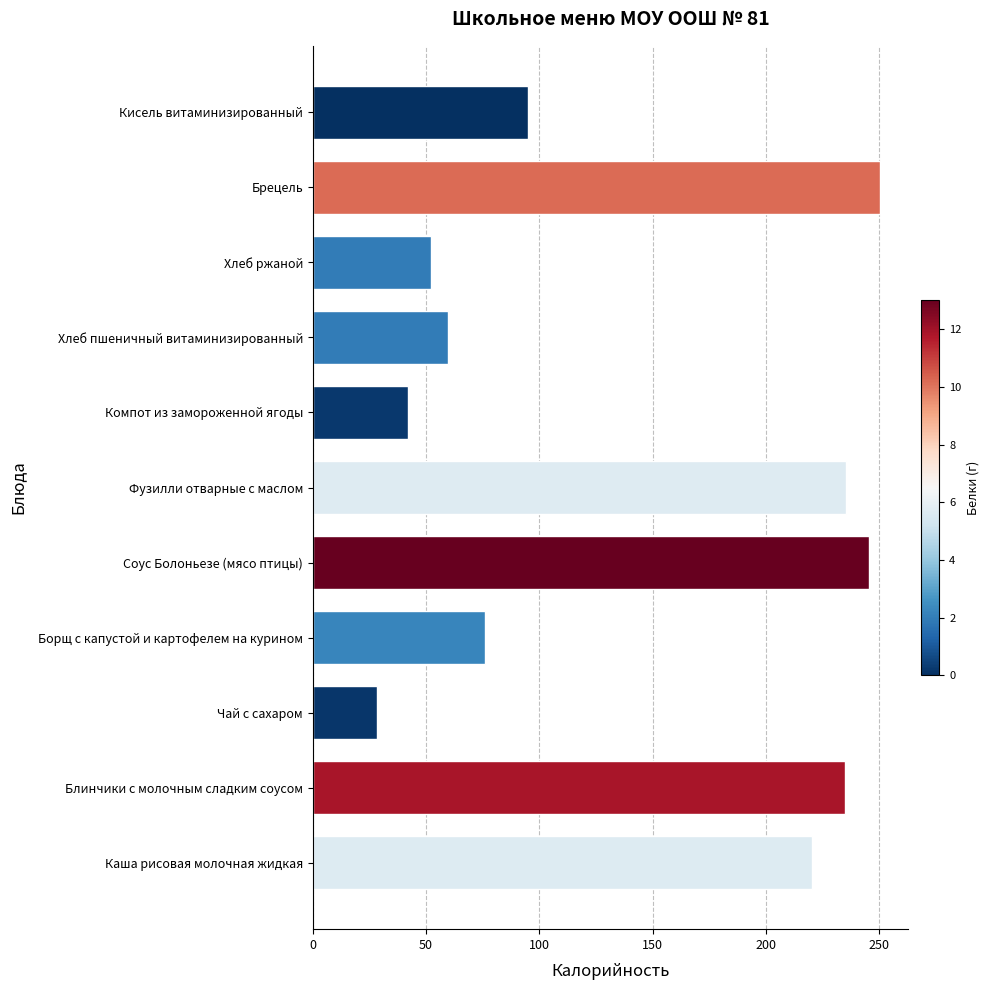

What is the change in value from Каша рисовая молочная жидкая to Брецель?

+29.7